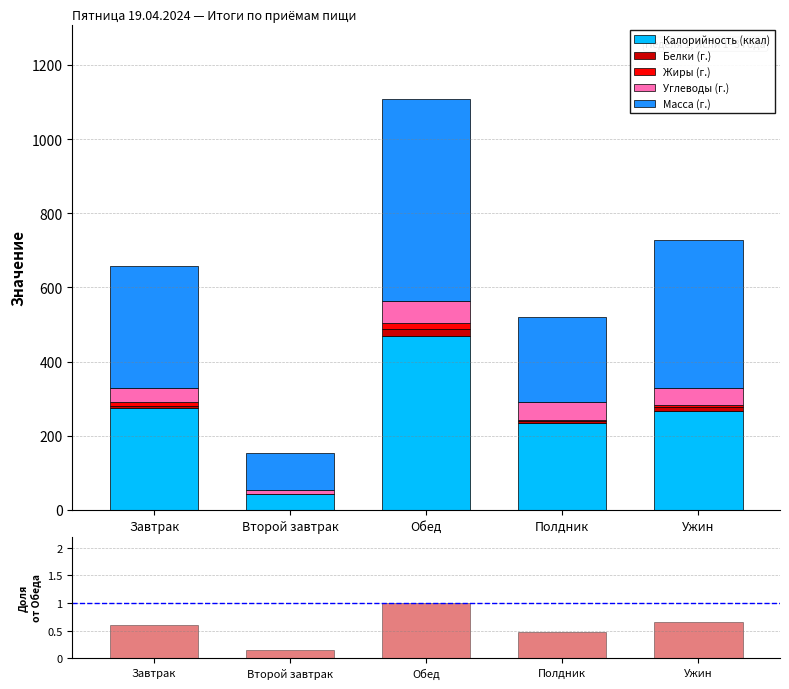

What is the approximate value of Итого at Ужин?

0.7